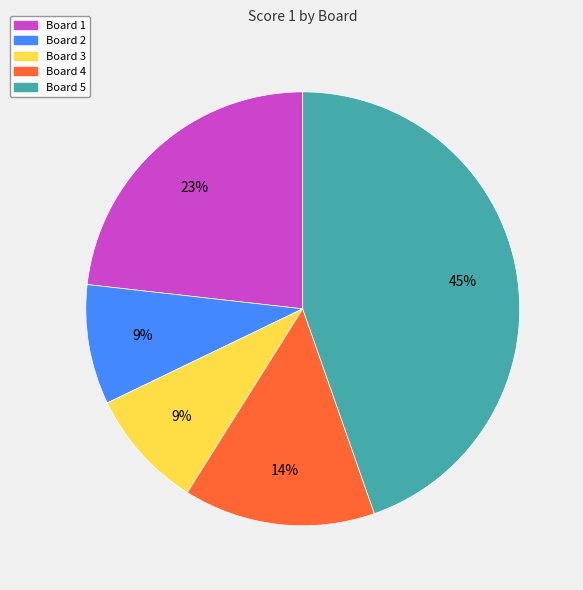

Is there a majority slice in this chart?

No